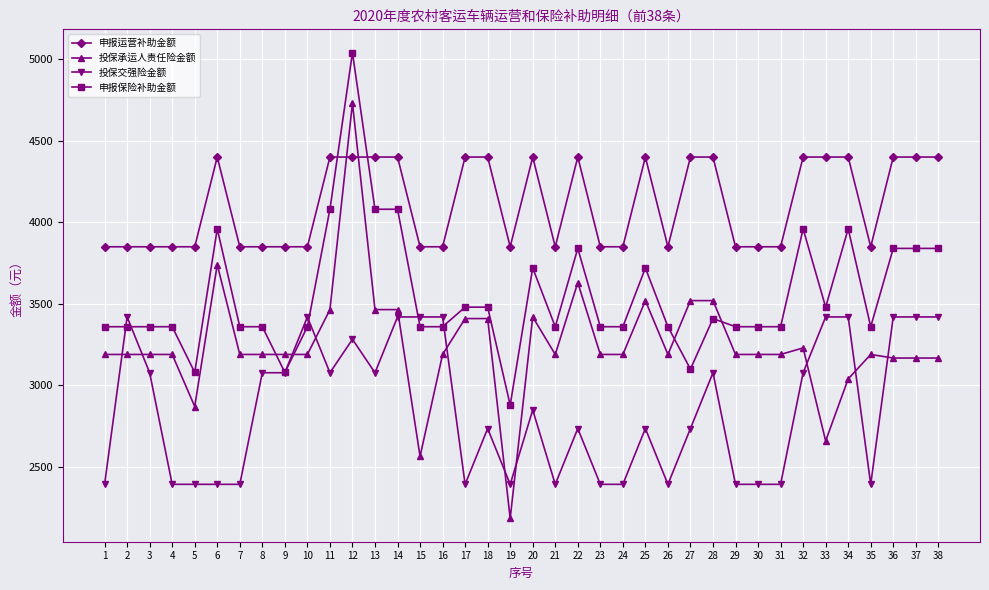

Which series has the largest total across all categories?

申报运营补助金额